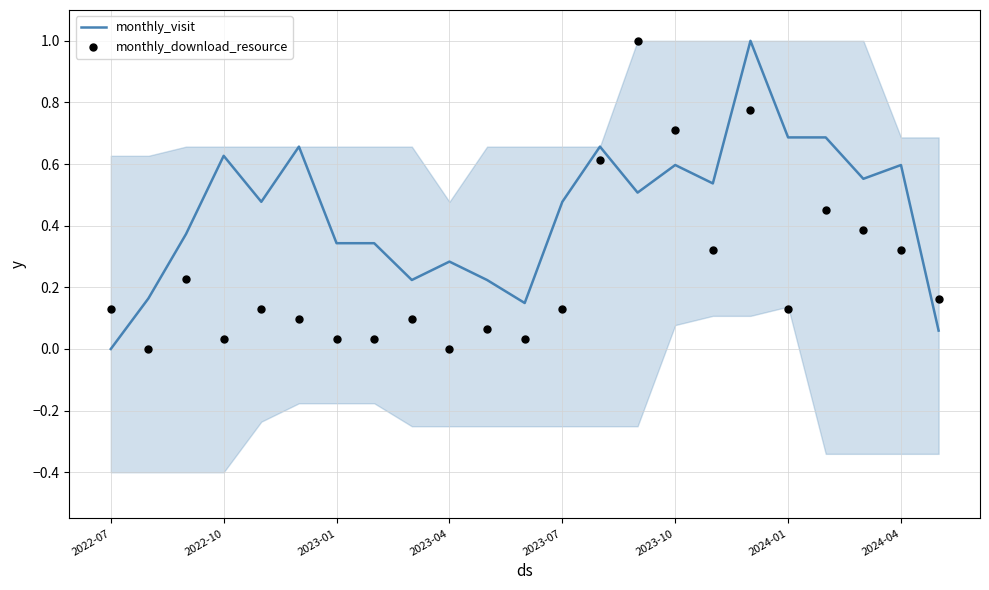

What is the total value across all series at 11?

0.2